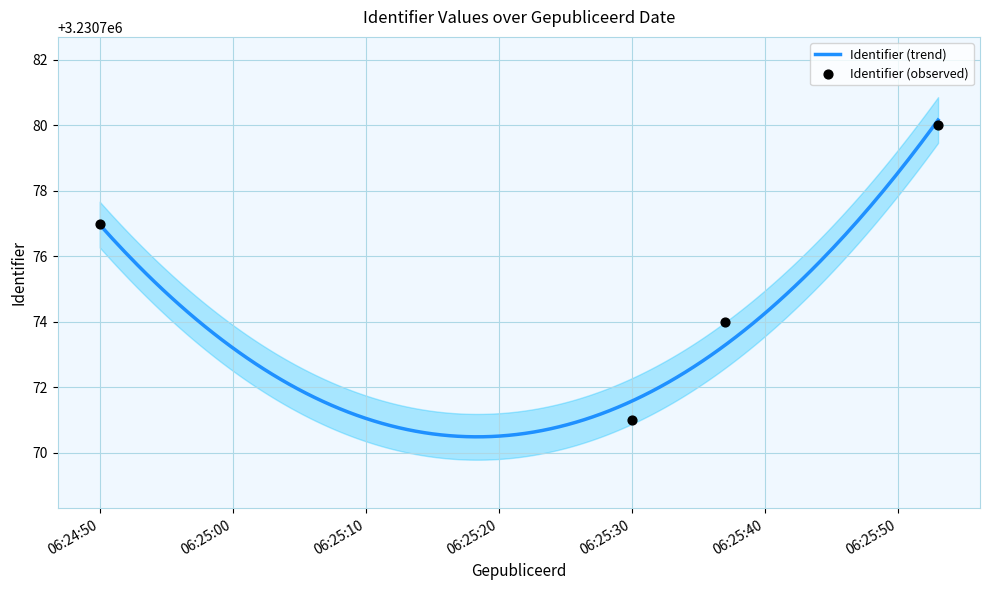

What is the change in value from 2017-05-02 06:25:30 to 2017-05-02 06:25:53?

+9